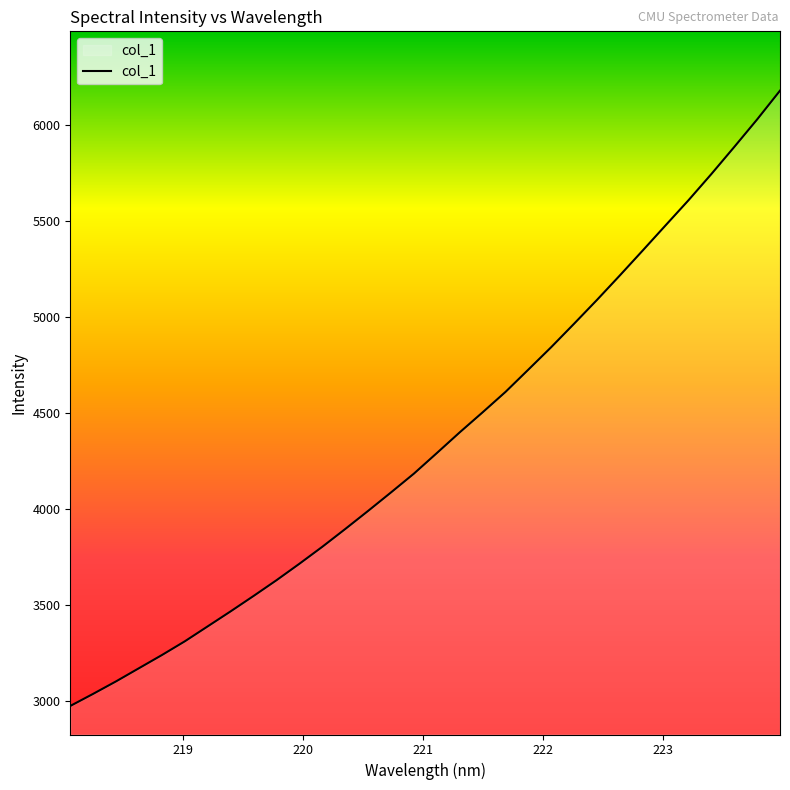

What is the smallest value displayed?

2975.2